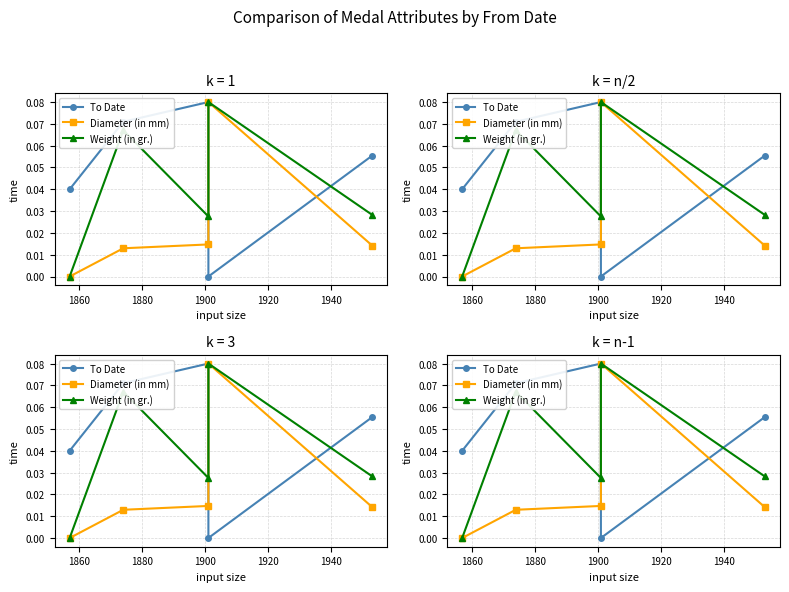

True or false: To Date and Weight (in gr.) cross at least once.

True